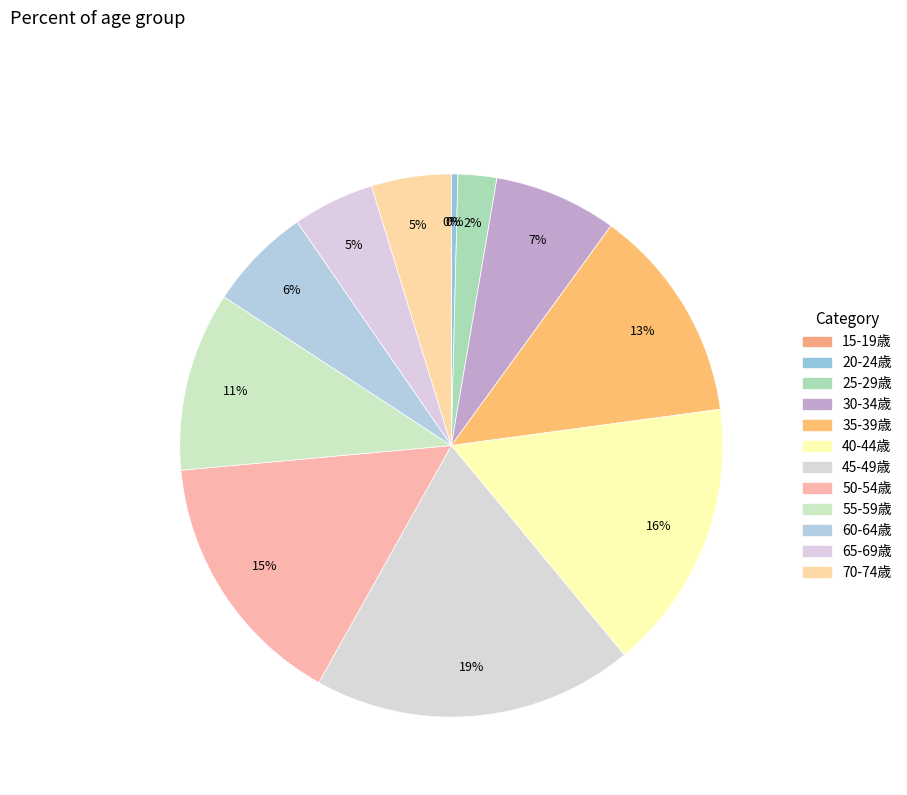

Count the number of slices in the pie.

12